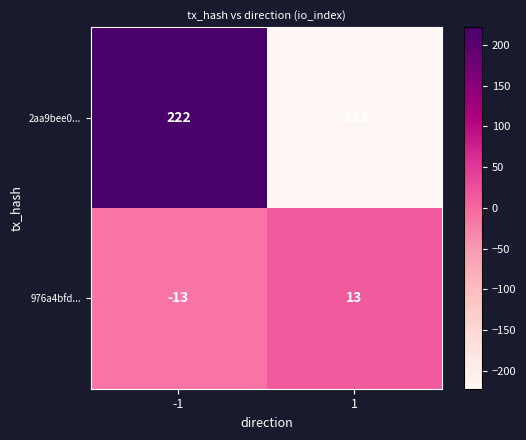

Rank the series at 1 from lowest to highest value.

2aa9bee0..., 976a4bfd...